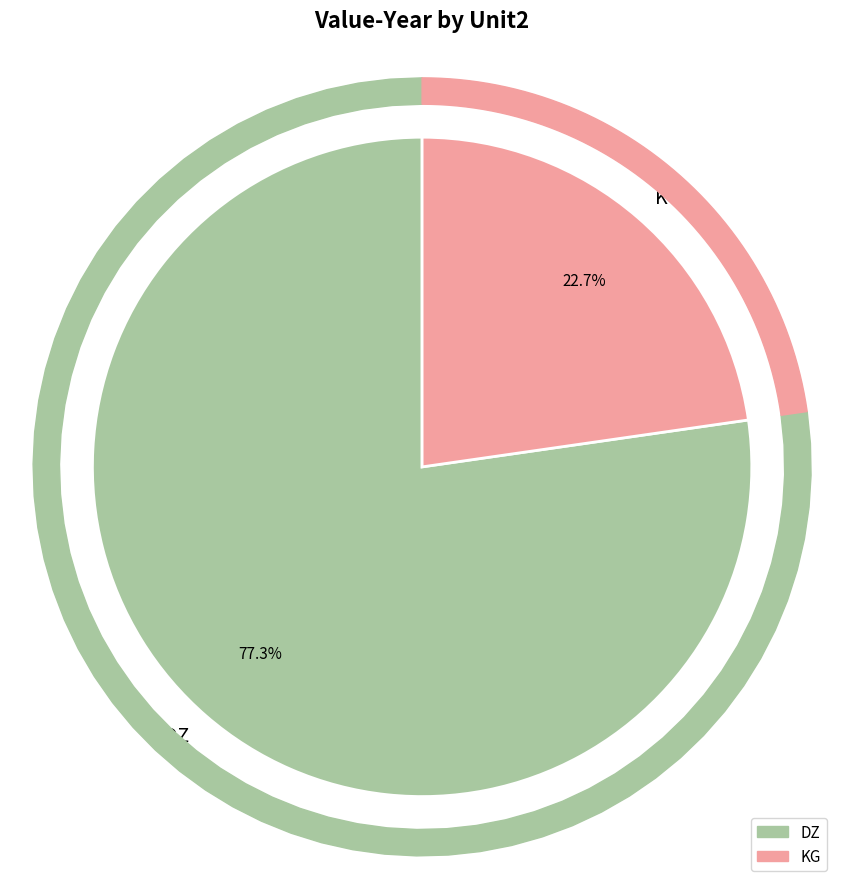

What is the smallest slice in the pie chart?

KG